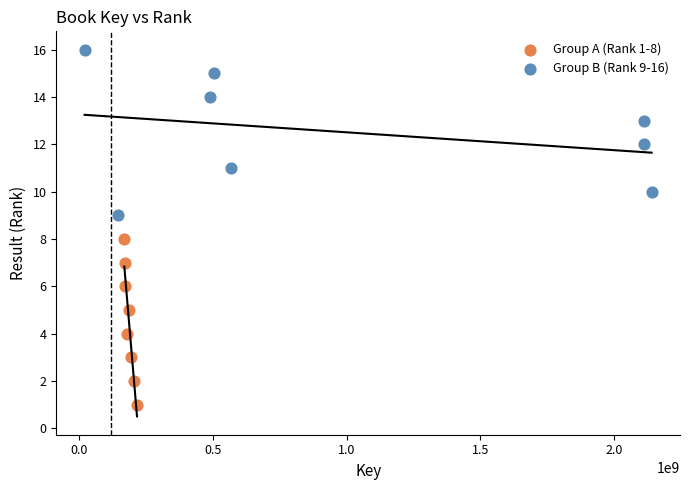

Which series contains the lowest Y value?

Group A (Rank 1-8)